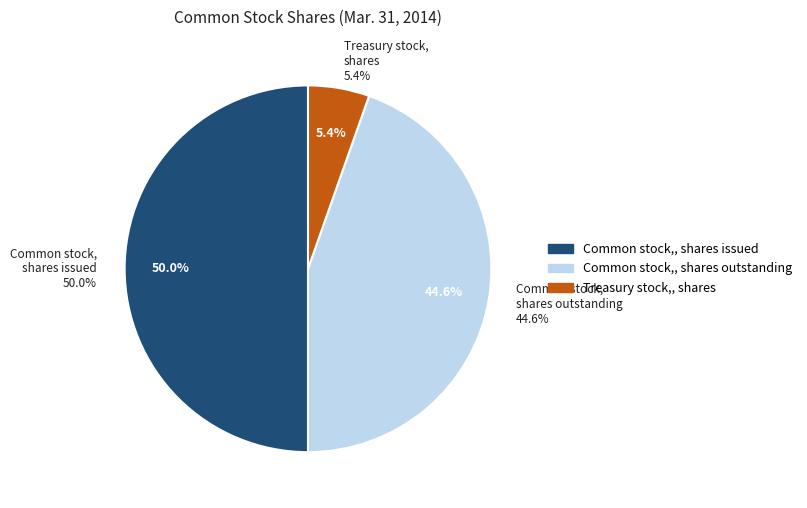

Is there any slice that represents more than half of the pie?

No